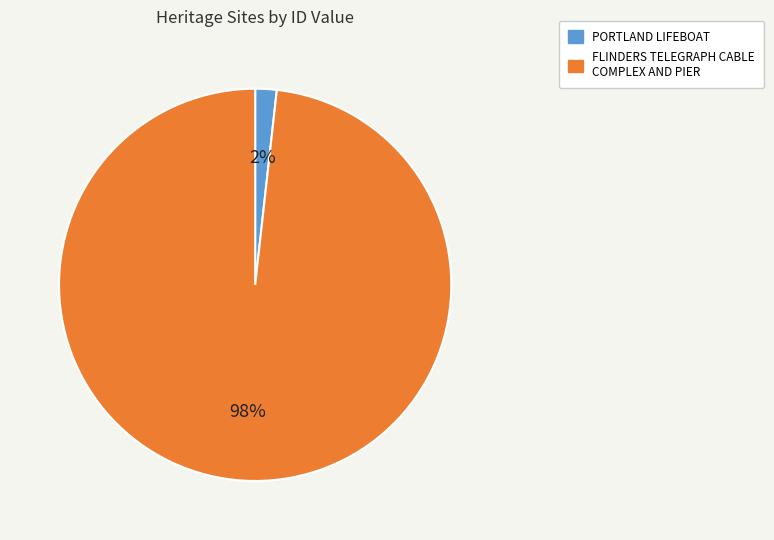

Count the number of slices in the pie.

2